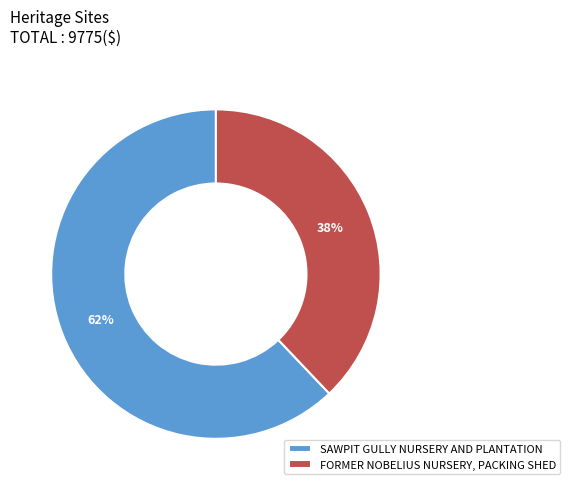

Approximately how many times larger is the value at FORMER NOBELIUS NURSERY, PACKING SHED compared to SAWPIT GULLY NURSERY AND PLANTATION?

0.6